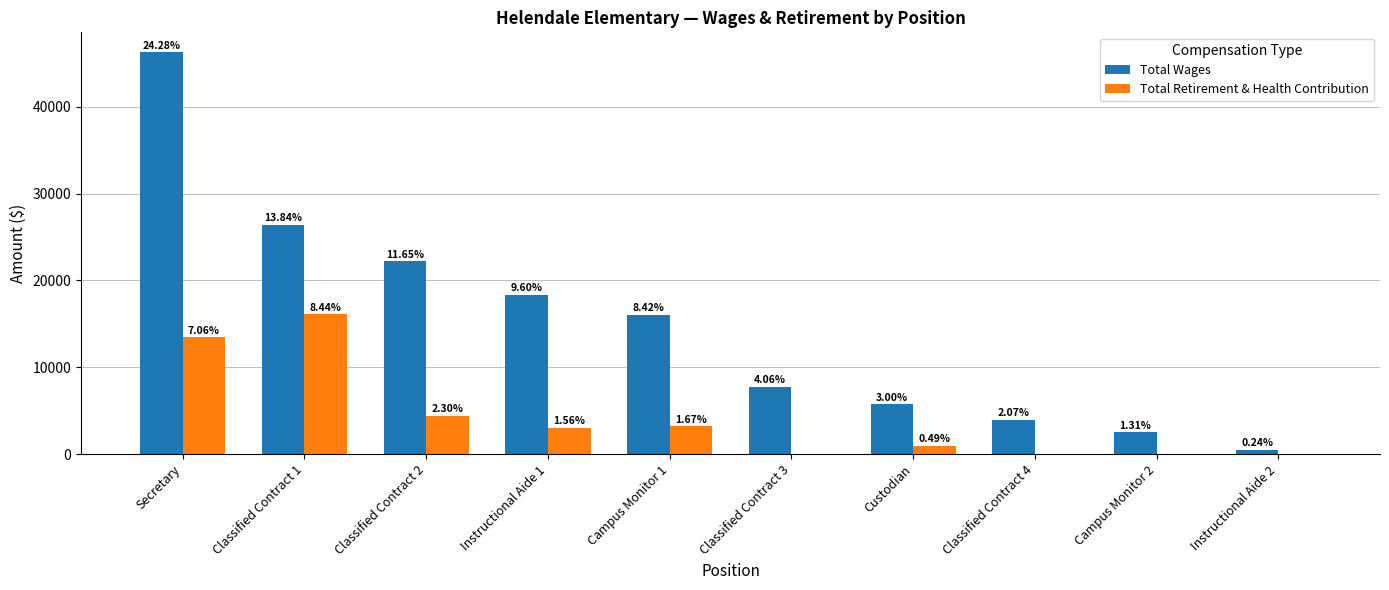

What is the sum of all Total Wages values?

149578